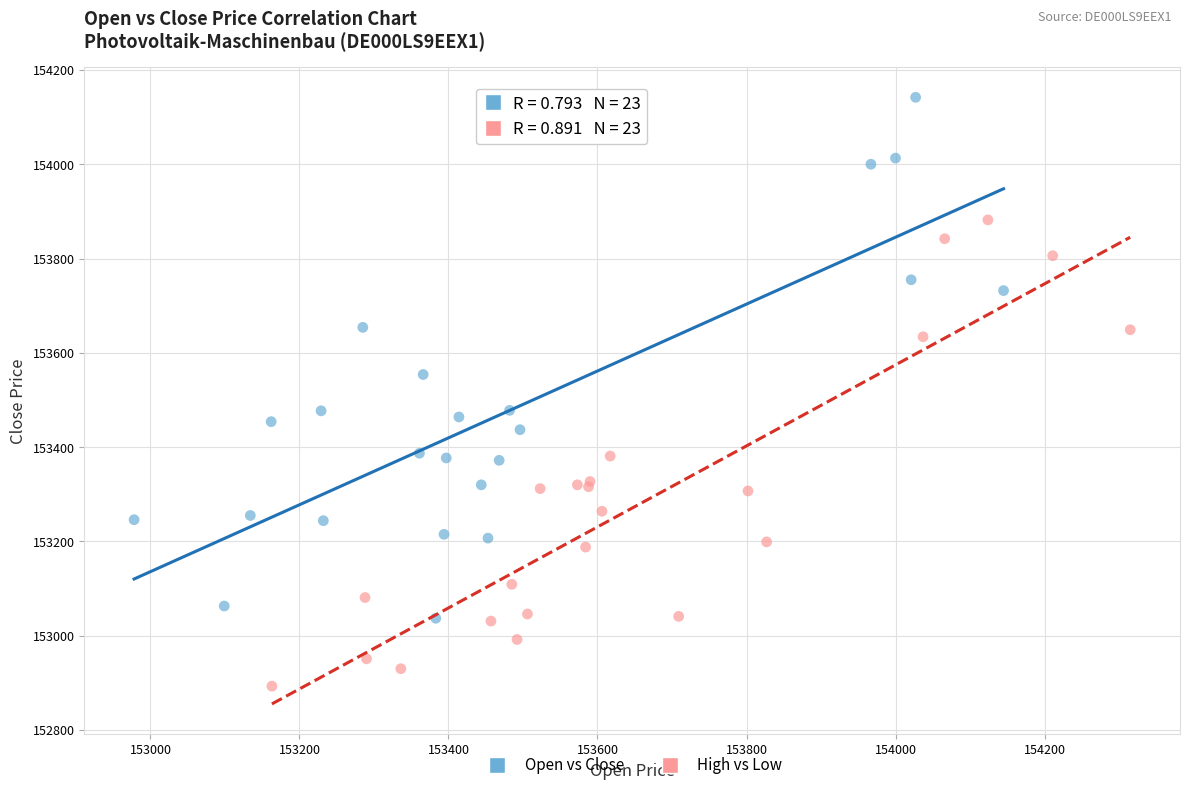

Which series contains the highest Y value?

Open vs Close